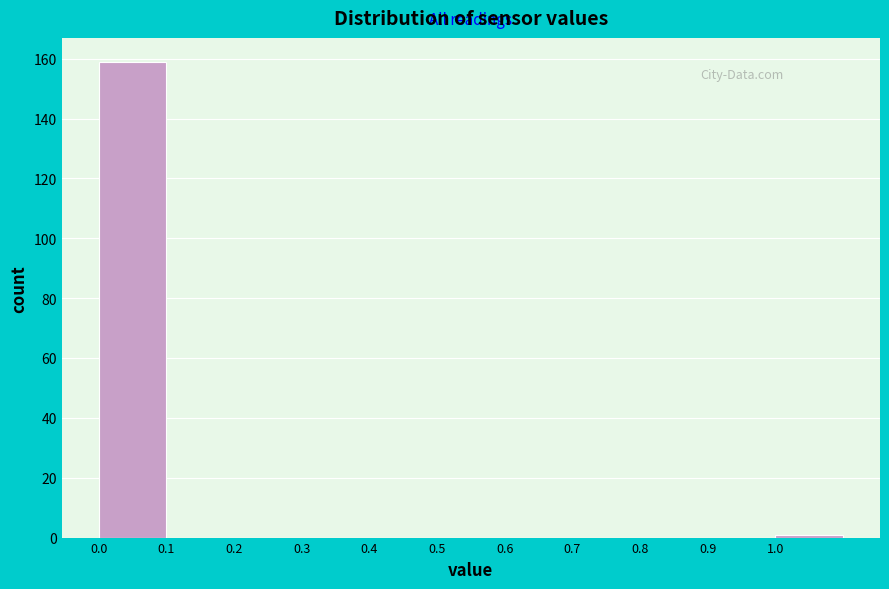

Which range on the x-axis has the tallest bar?

0.0 to 0.1